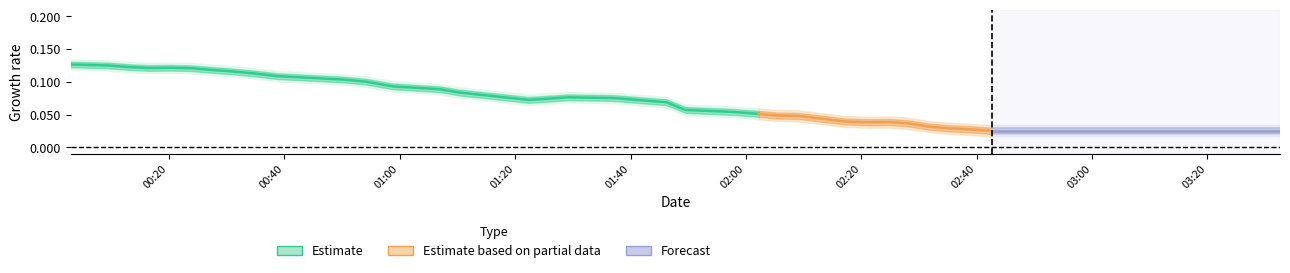

What is the sum of all values?

2.4